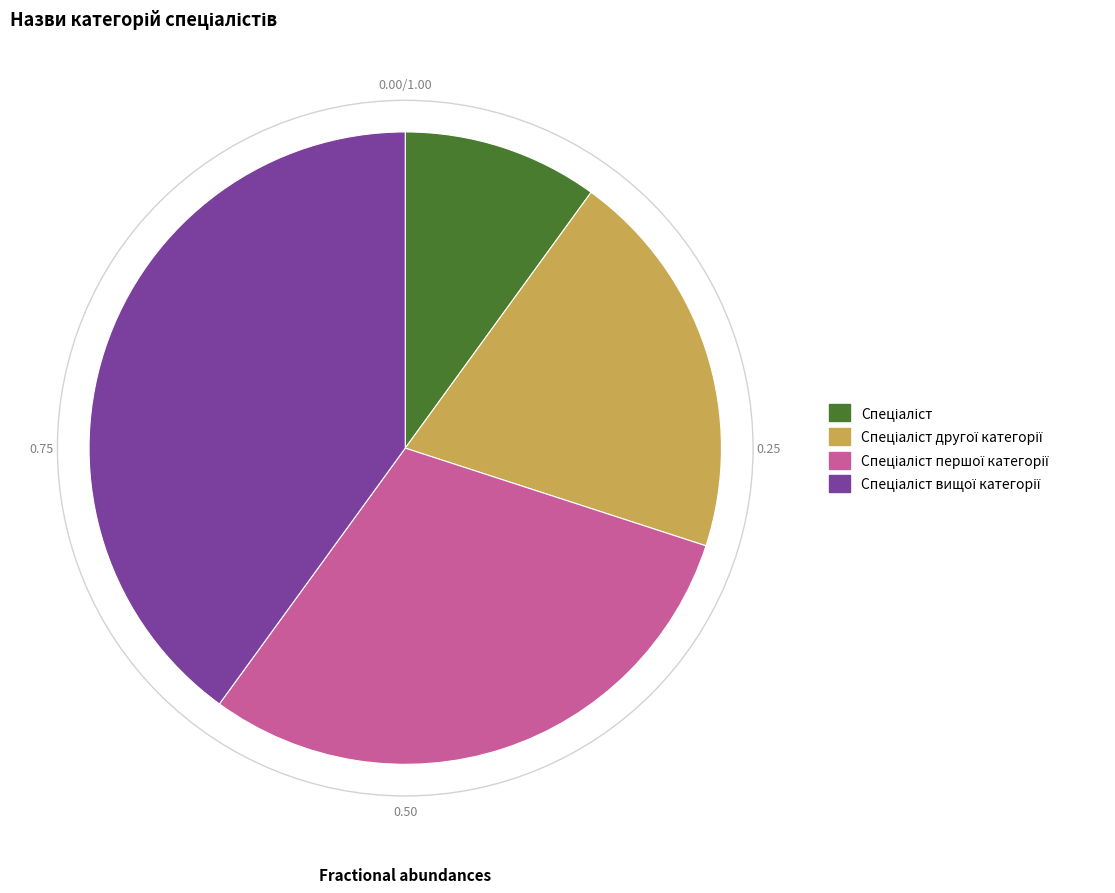

Does any single category account for the majority?

No